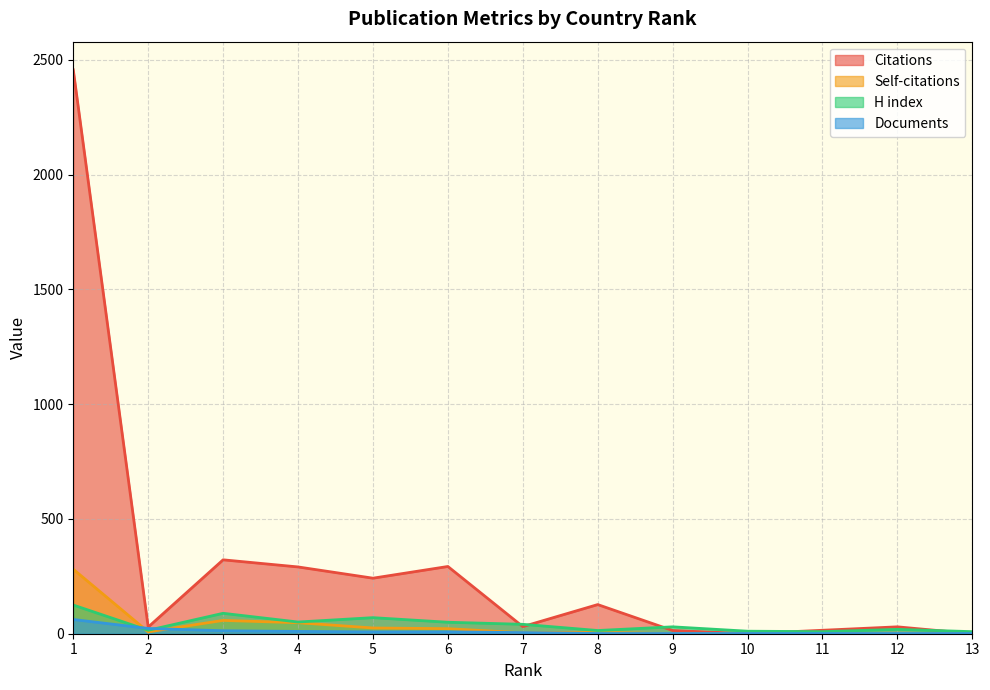

What is the average value of the Documents series?

10